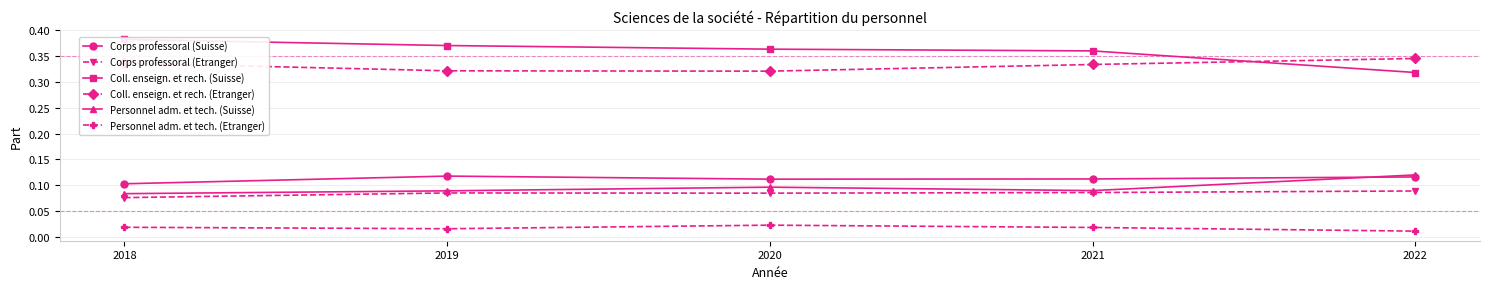

How many lines are shown in the chart?

6